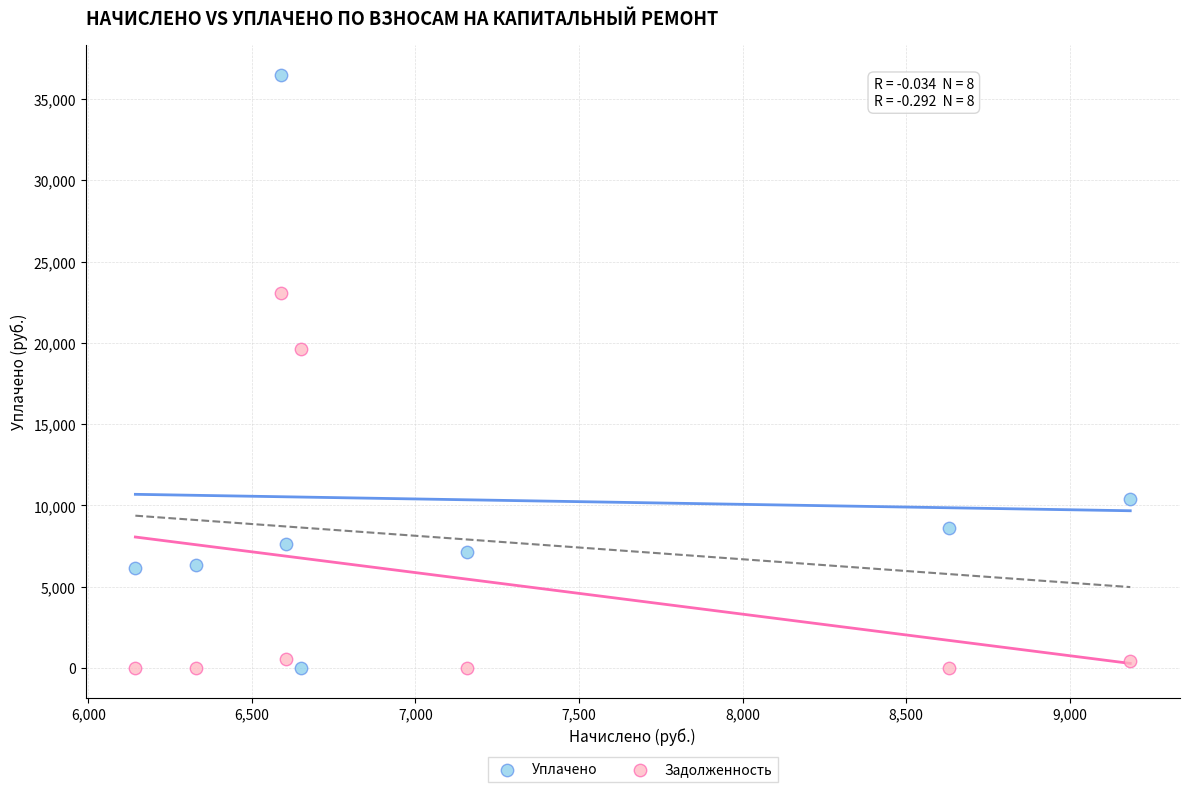

Which series has the largest Y range (max minus min)?

Уплачено